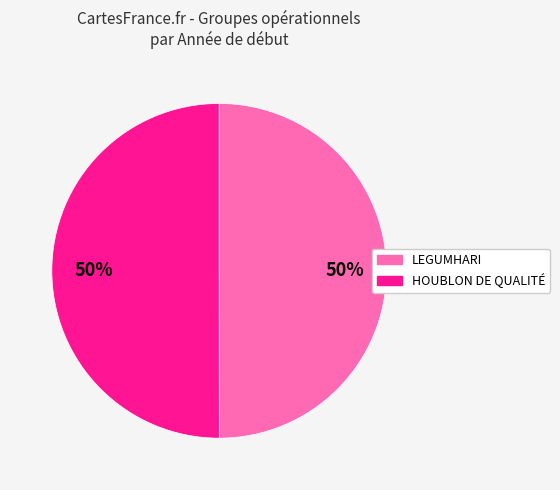

Rank the categories by value from highest to lowest.

Groupe opérationnel HOUBLON DE QUALITÉ, Groupe opérationnel LEGUMHARI